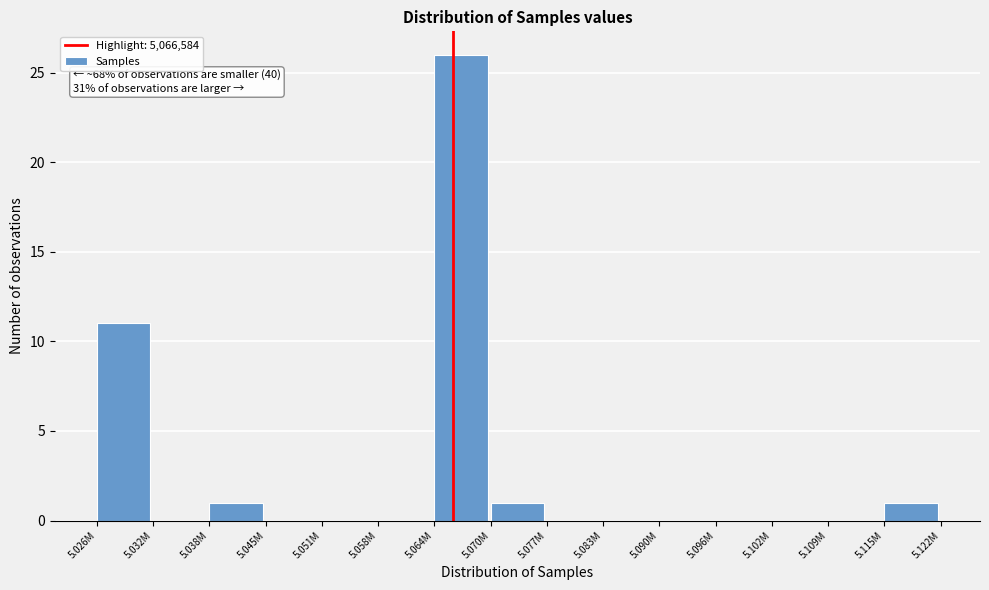

Reading left to right, extract all data points from this chart.

5.026M=11	5.032M=0	5.038M=1	5.045M=0	5.051M=0	5.058M=0	5.064M=26	5.070M=1	5.077M=0	5.083M=0	5.090M=0	5.096M=0	5.102M=0	5.109M=0	5.115M=1